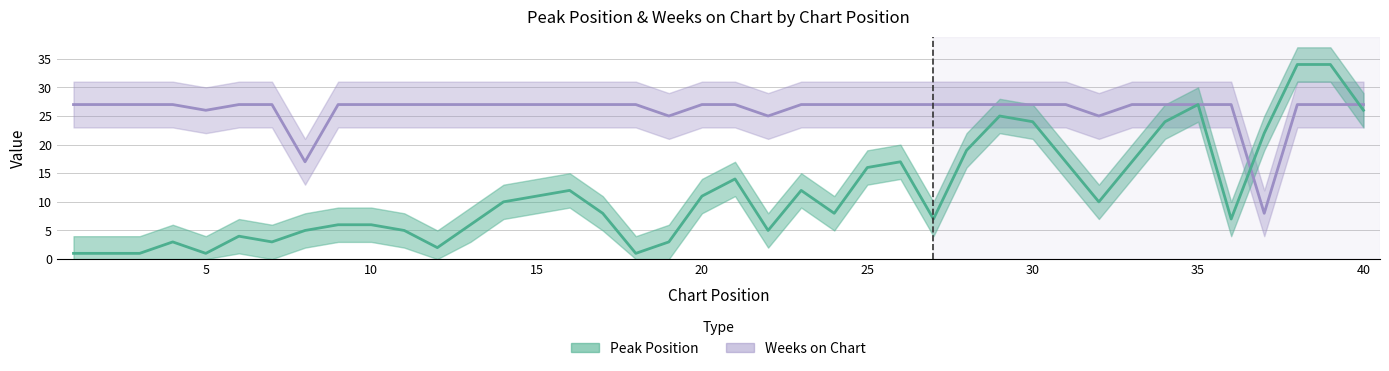

List the labels in order of Peak Position value, largest first.

38, 39, 35, 40, 29, 30, 34, 37, 28, 26, 31, 33, 25, 21, 16, 23, 15, 20, 14, 32, 17, 24, 27, 36, 9, 10, 13, 8, 11, 22, 6, 4, 7, 19, 12, 1, 2, 3, 5, 18